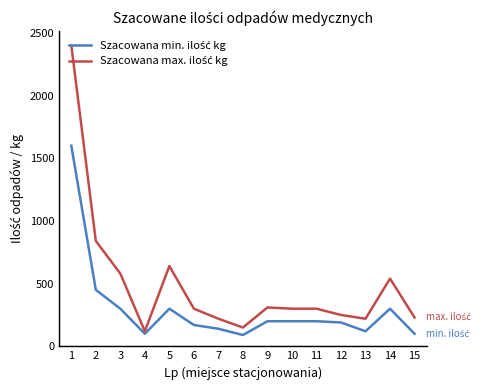

How many lines are shown in the chart?

2